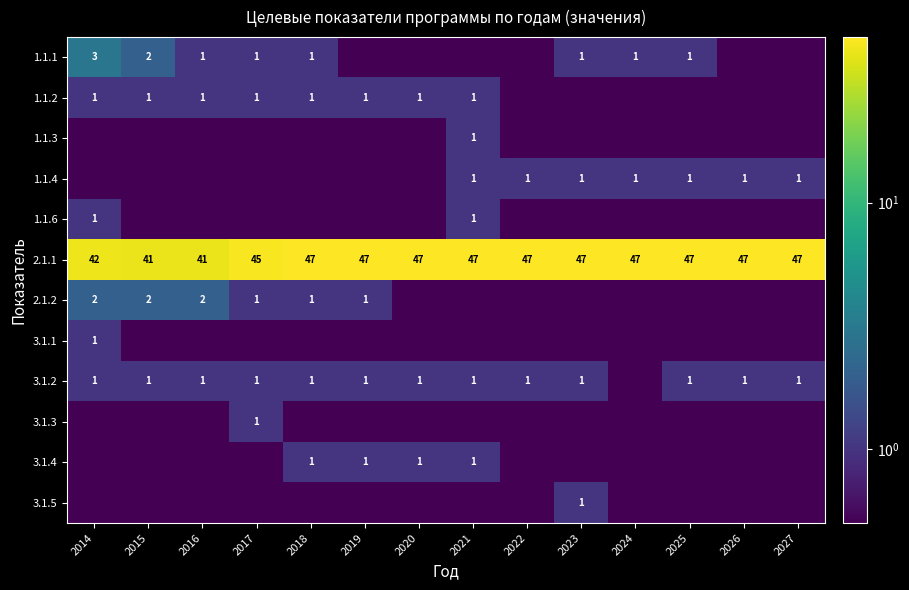

The 3.1.4 series shows 1.0 at 2019. True or false?

True